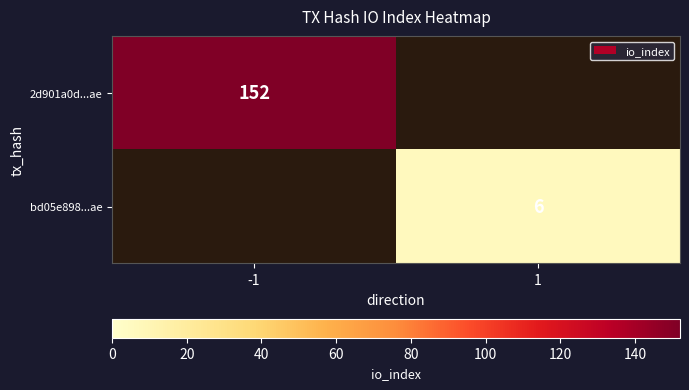

The 2d901a0d...ae series shows 102 at -1. True or false?

False